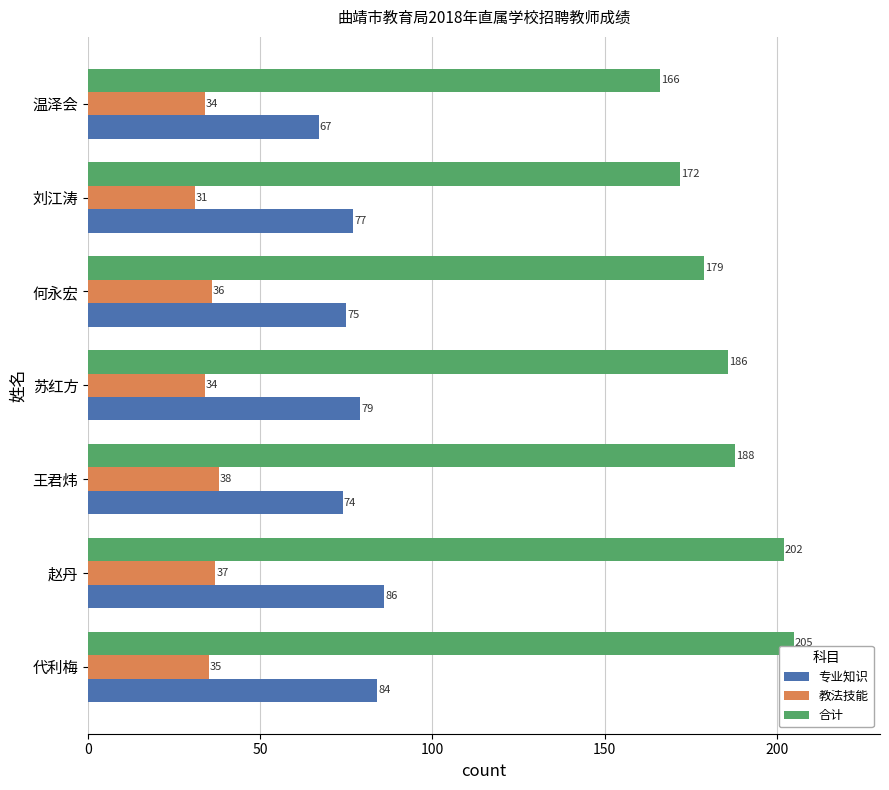

The 专业知识 series shows 77 at 刘江涛. True or false?

True